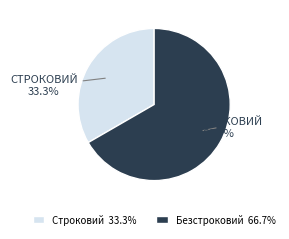

Which category has the biggest portion of the pie?

Безстроковий